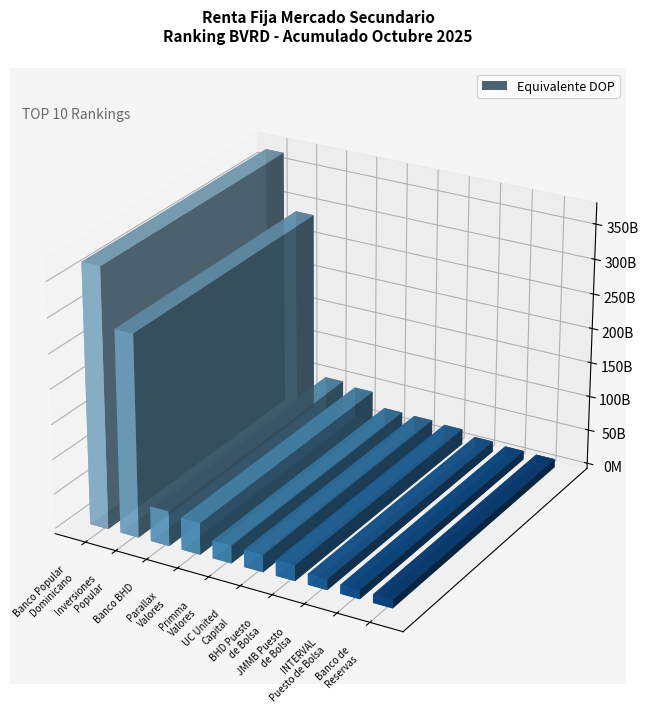

How many data points are less than 25365150047?

5